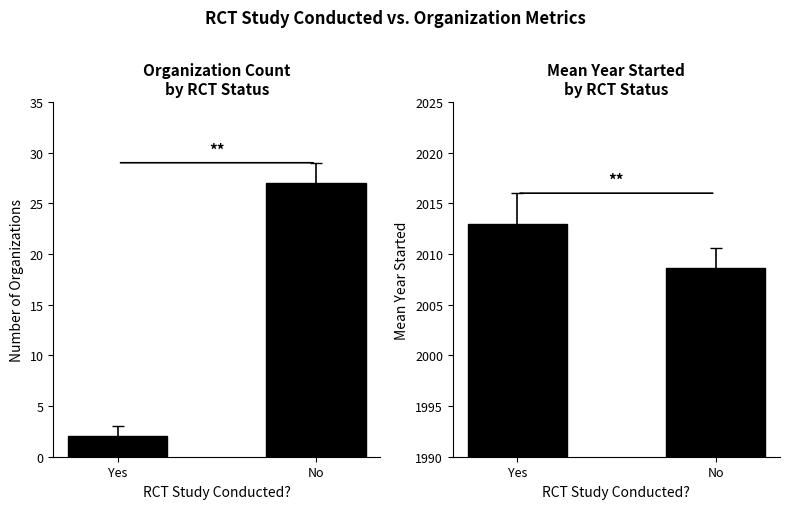

How many bars are there in each group?

2